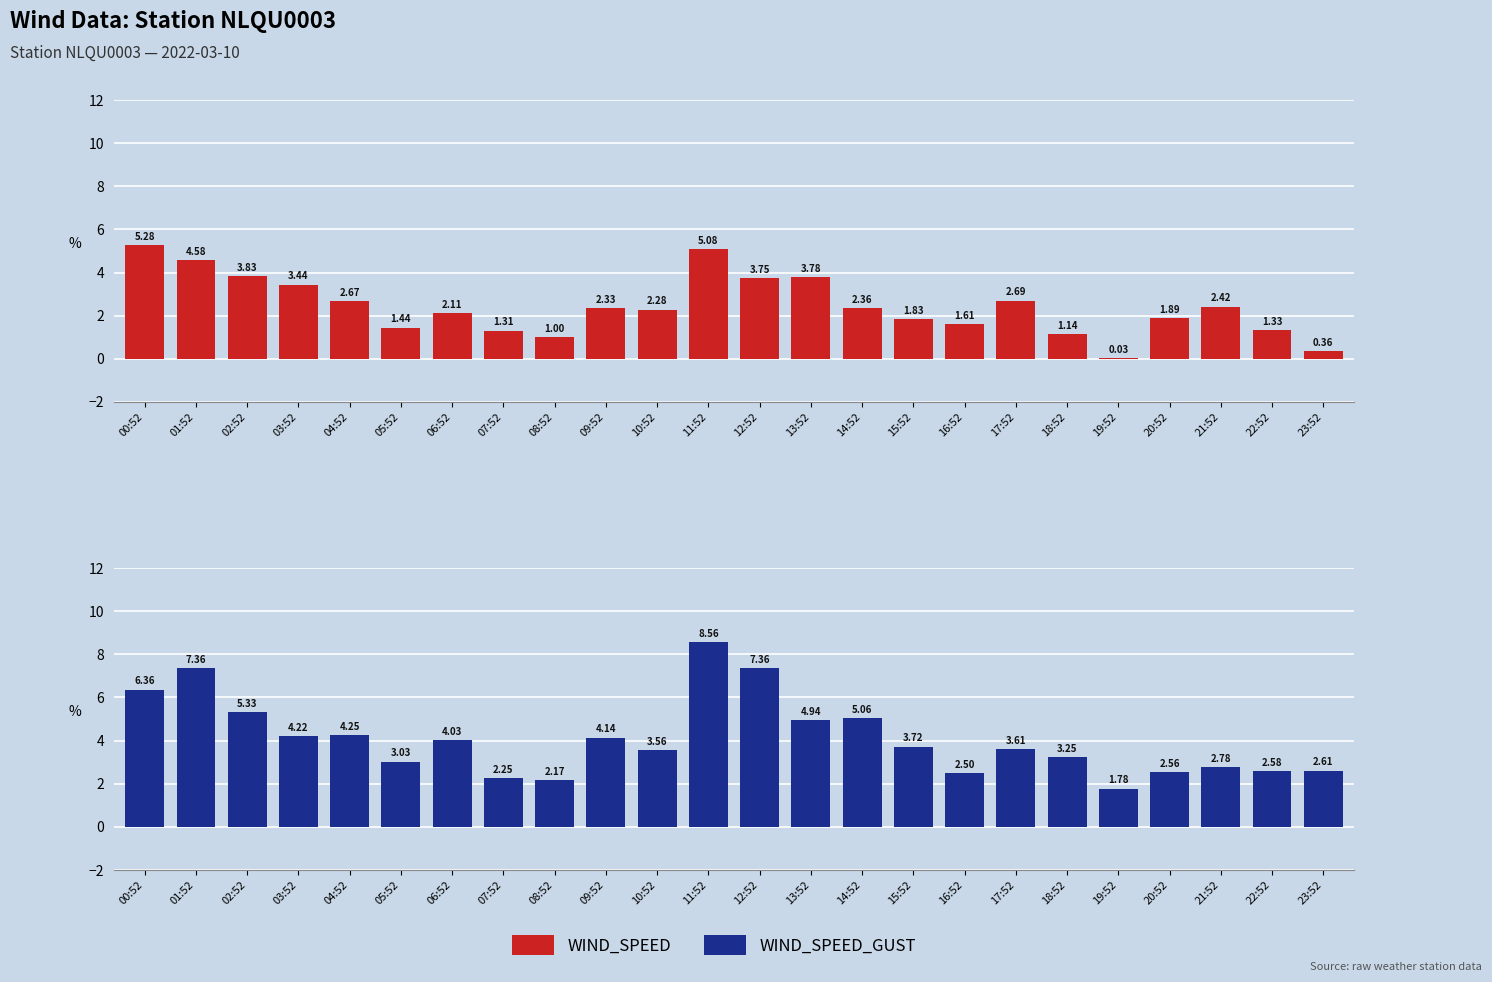

List the series in order of their overall mean, highest first.

WIND_SPEED_GUST, WIND_SPEED